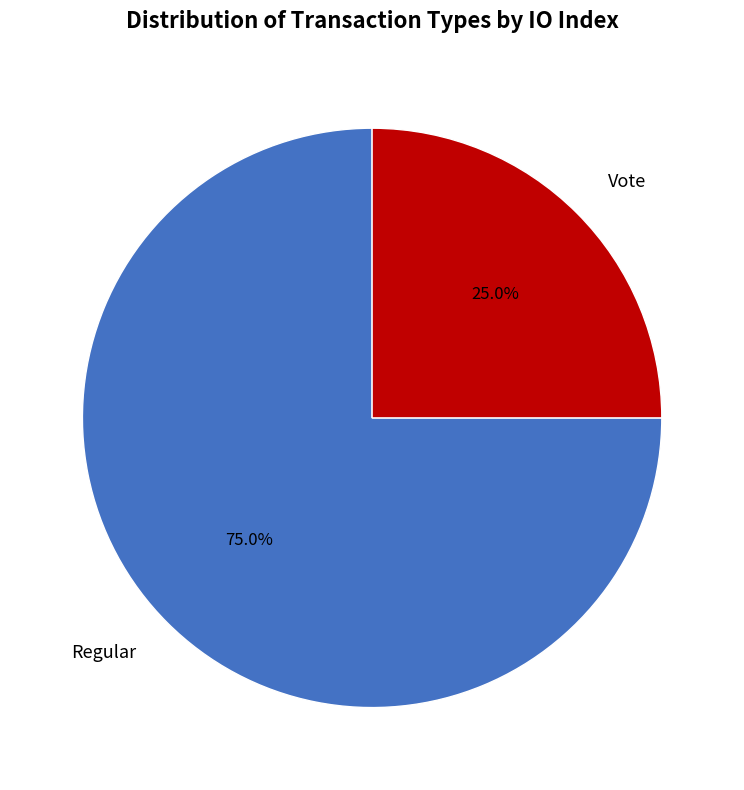

Is the sum of Vote and Regular greater than half?

Yes